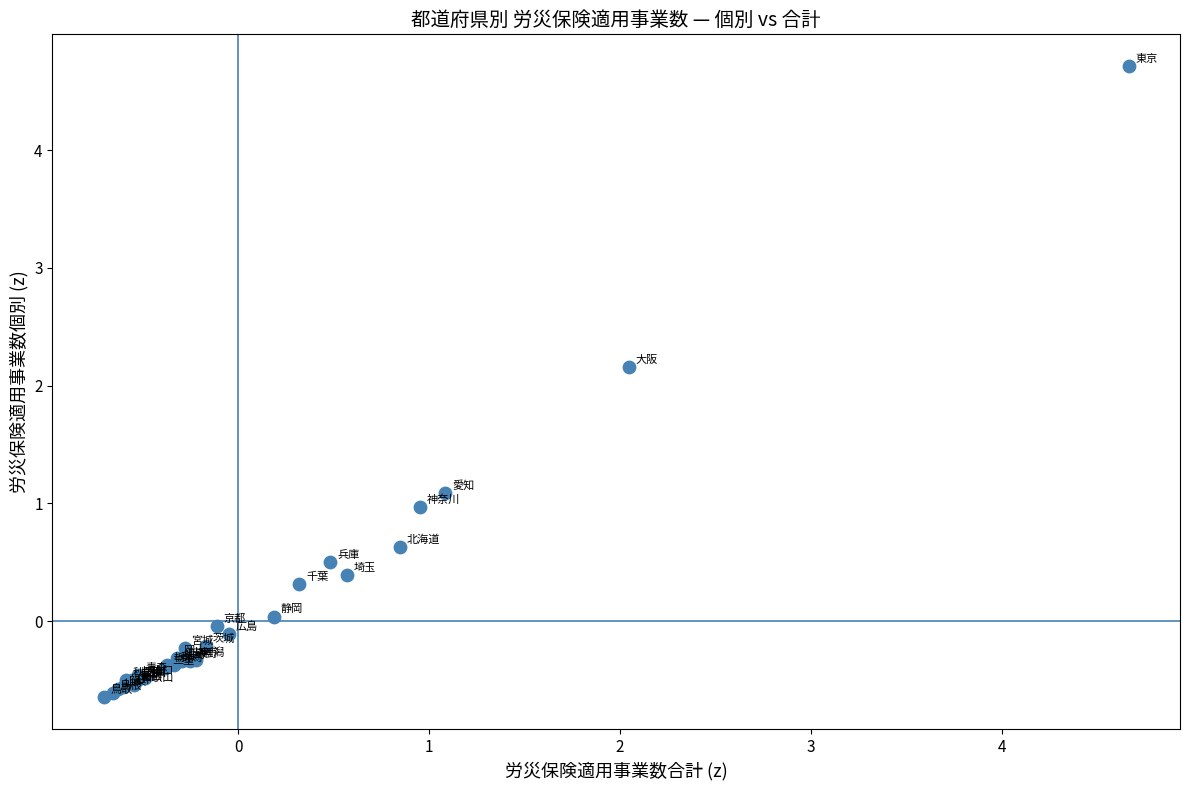

What Y value in the scatter plot is closest to 2?

2.2